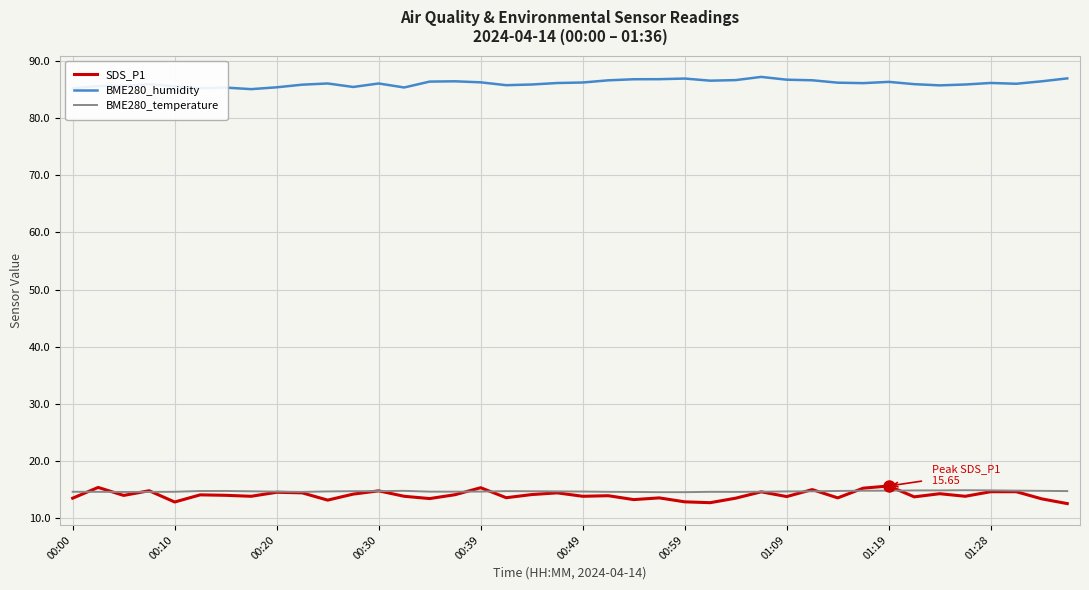

True or false: BME280_humidity and BME280_temperature cross at least once.

False